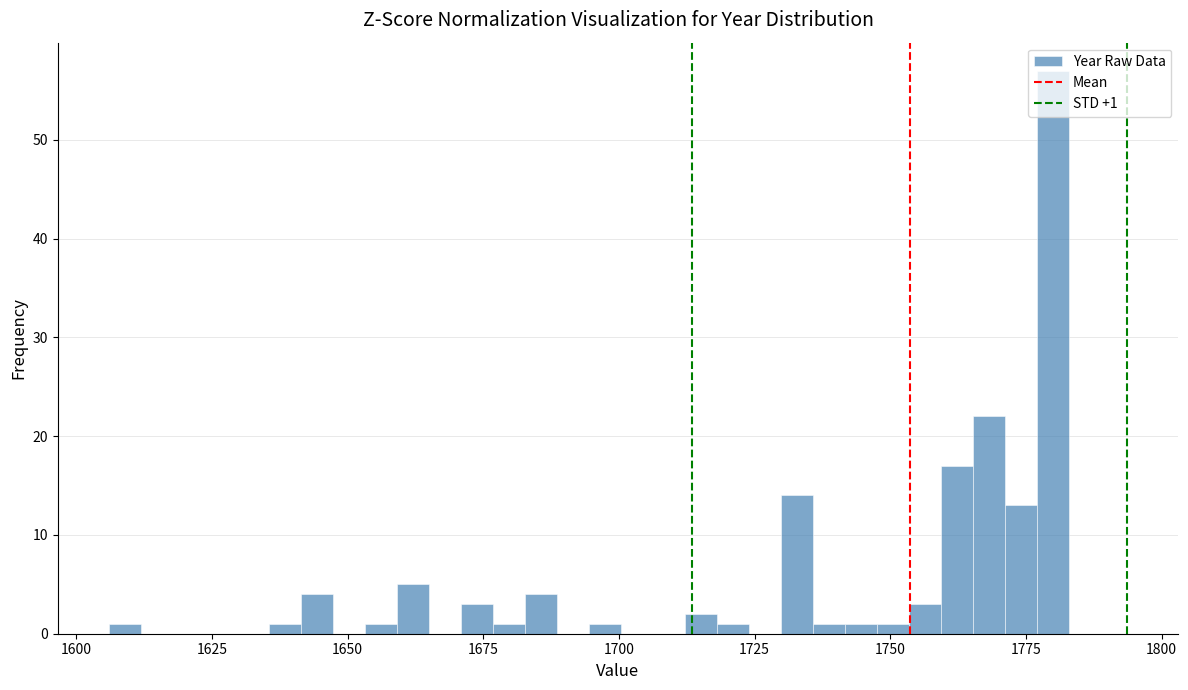

Read against the x-axis, roughly where is the centre of the tallest bar?

1780